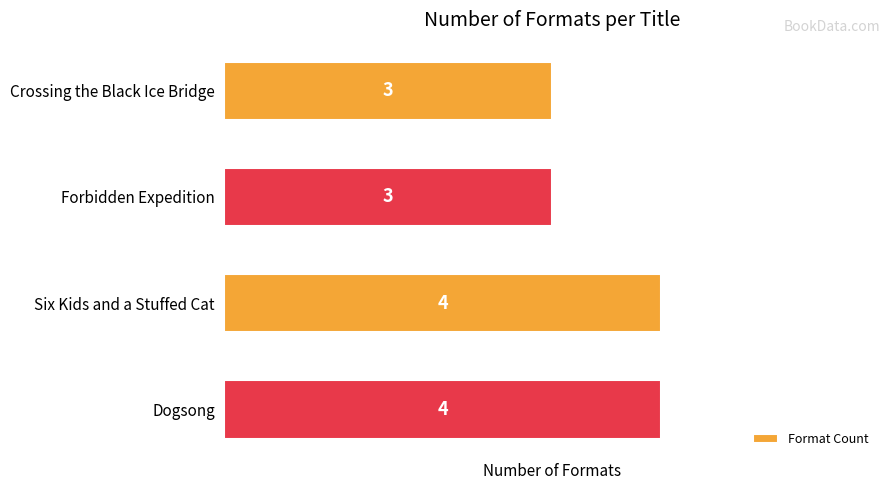

How many bars are there in total?

4